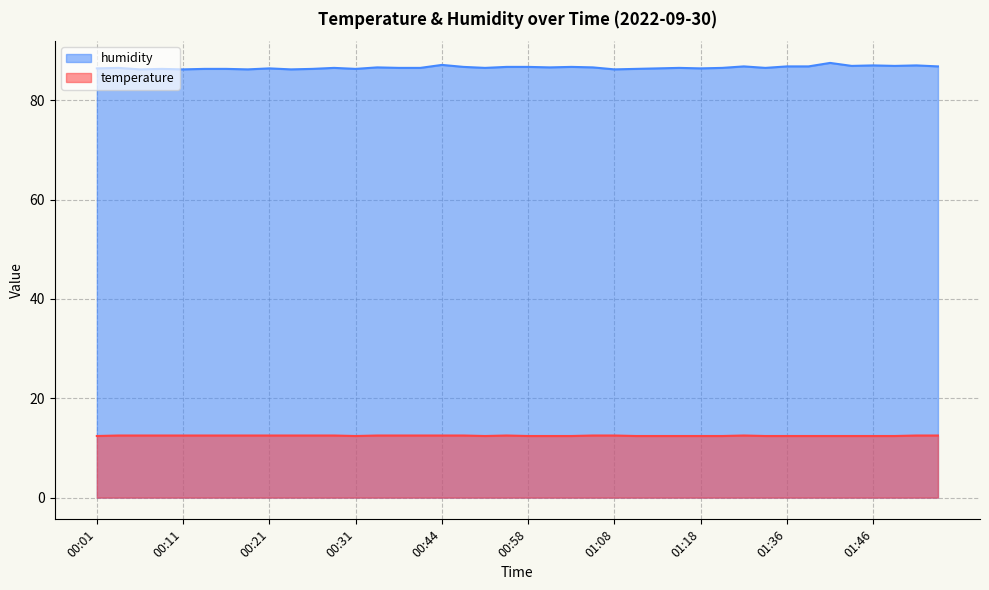

True or false: temperature and humidity cross at least once.

False